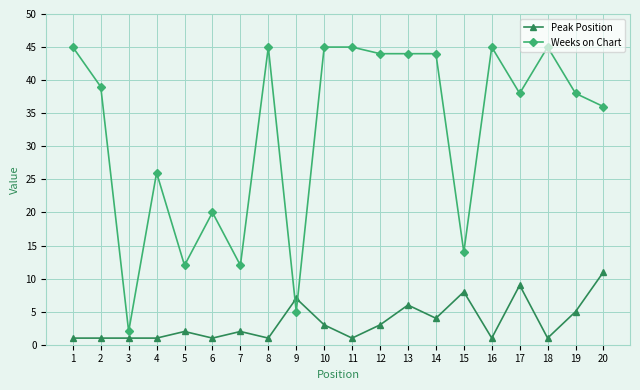

What is the lowest value of the Weeks on Chart series?

2